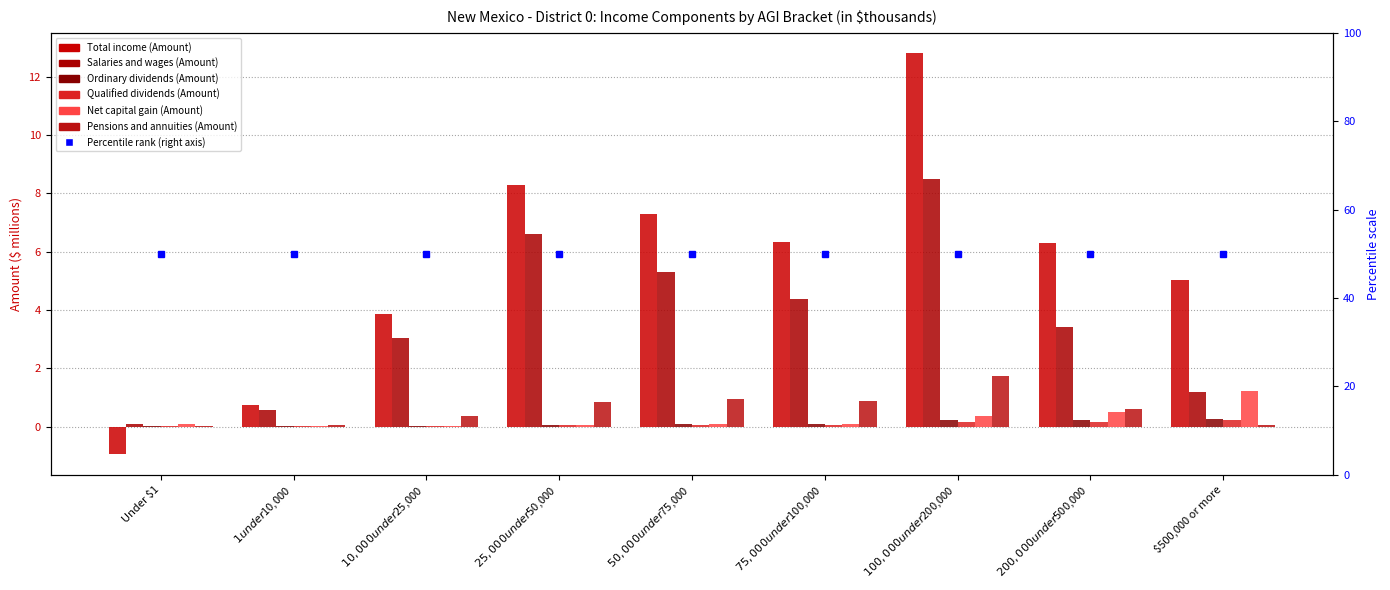

At which label is Qualified dividends (Amount) closest to 0?

$1 under $10,000